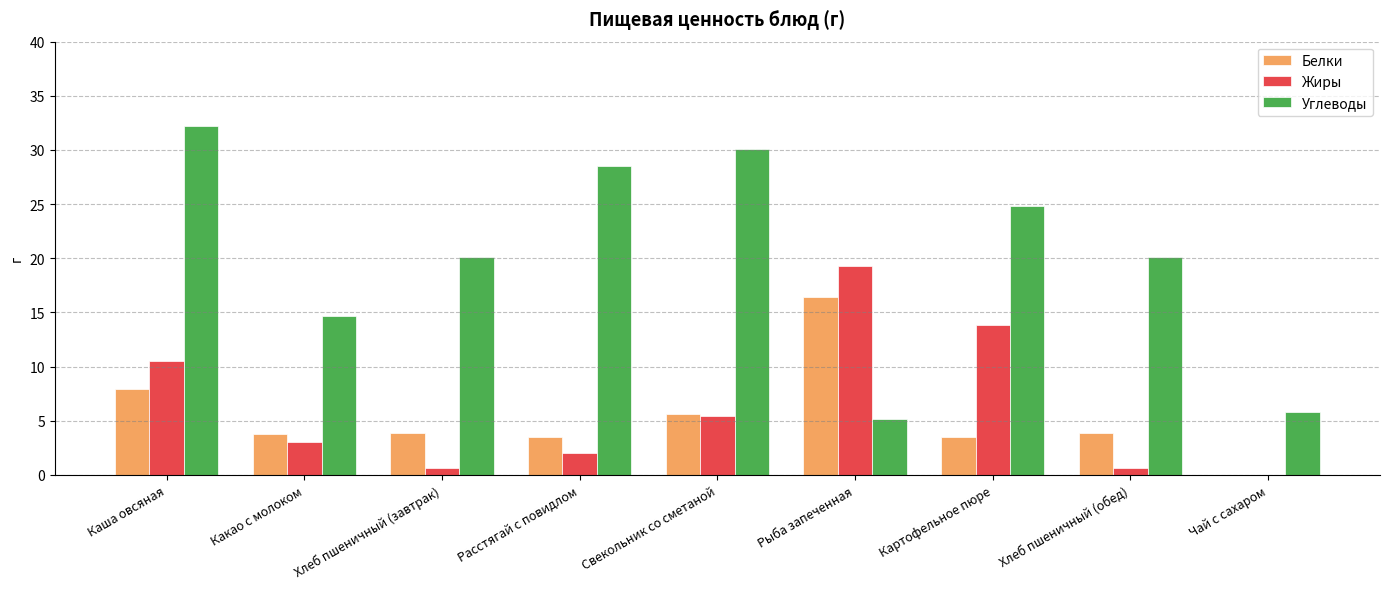

How many values in Жиры are above zero?

8